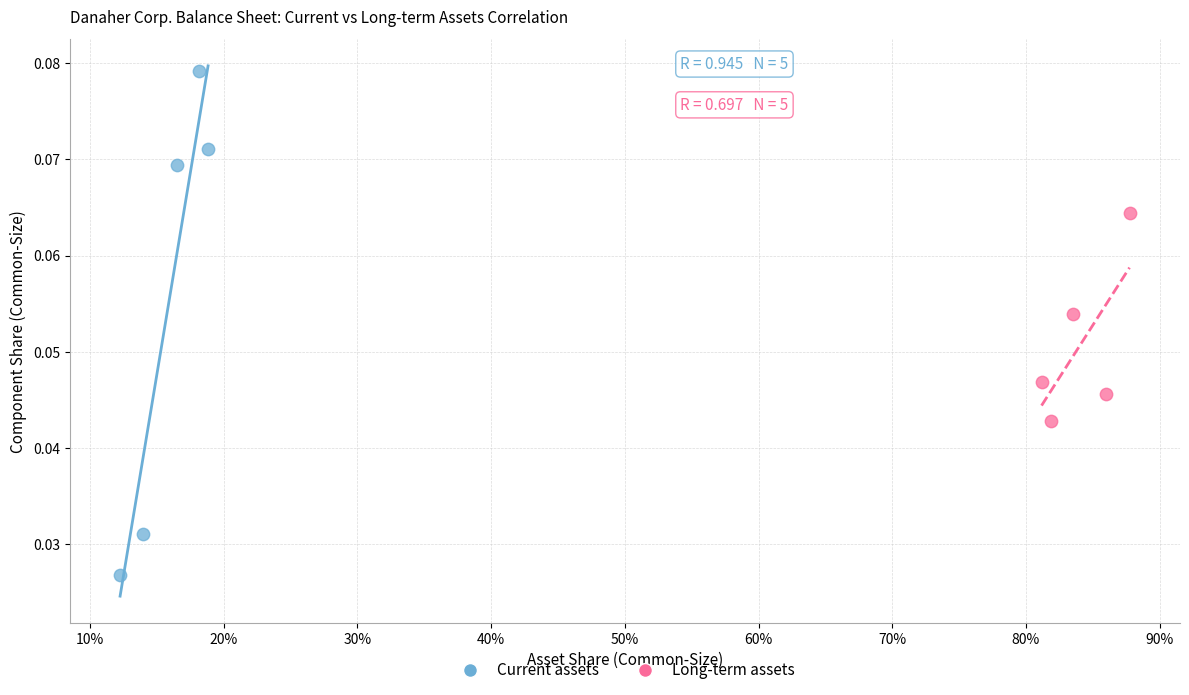

What are all the series names shown in the legend?

Current assets, Long-term assets